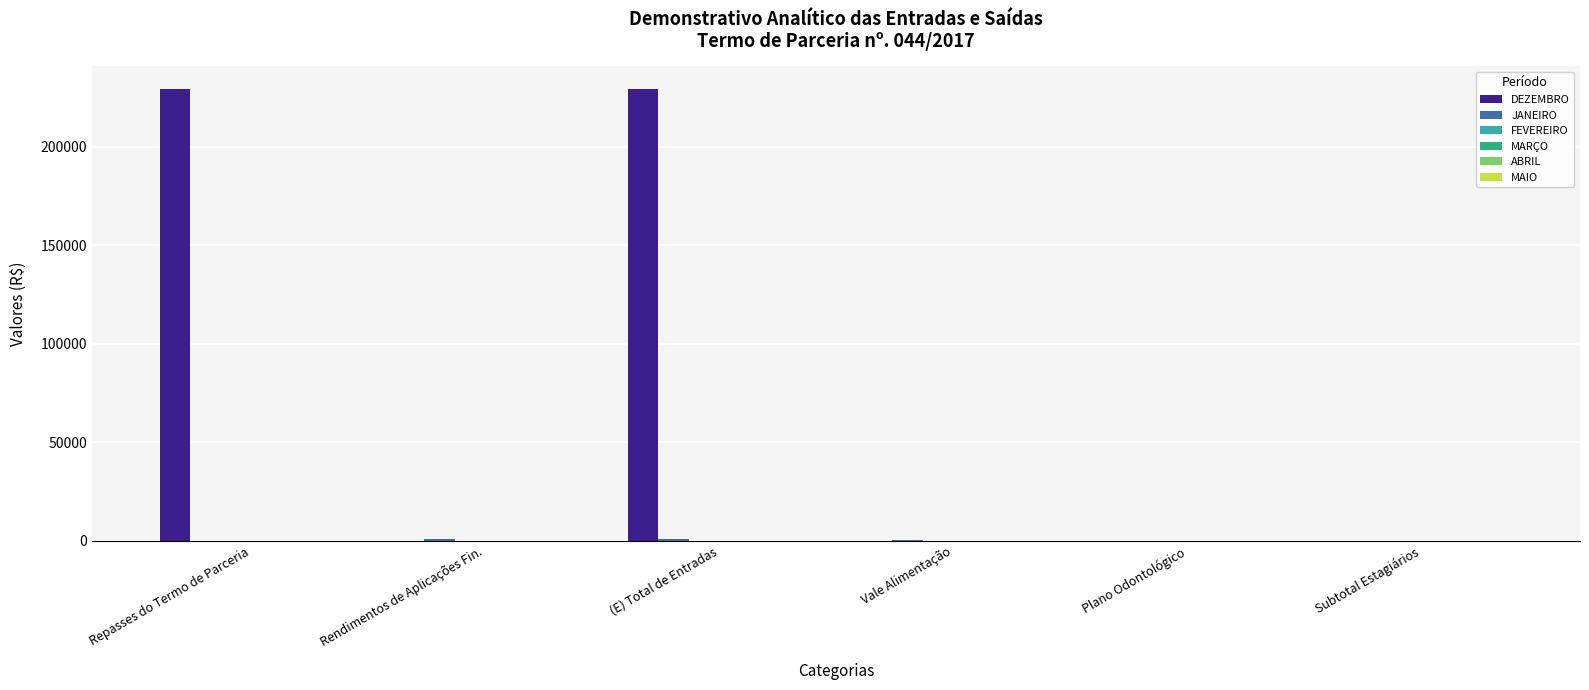

Which series has the largest total across all categories?

DEZEMBRO